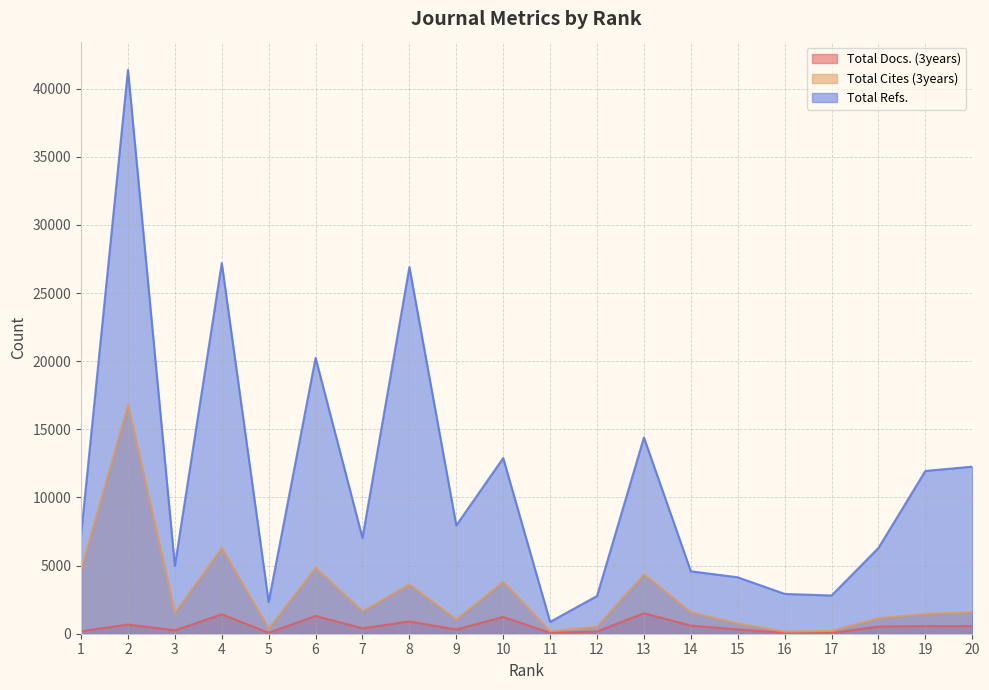

Reading left to right, list all the values displayed in this chart.

Total Docs. (3years): 1=184	2=676	3=254	4=1423	5=72	6=1305	7=399	8=900	9=310	10=1232	11=66	12=167	13=1503	14=595	15=314	16=66	17=55	18=530	19=561	20=562
Total Cites (3years): 1=4701	2=16805	3=1527	4=6292	5=371	6=4834	7=1651	8=3613	9=1048	10=3815	11=178	12=517	13=4363	14=1576	15=744	16=155	17=208	18=1148	19=1452	20=1592
Total Refs.: 1=7239	2=41384	3=4978	4=27206	5=2329	6=20244	7=7035	8=26913	9=7953	10=12892	11=870	12=2769	13=14407	14=4586	15=4142	16=2923	17=2804	18=6294	19=11948	20=12263